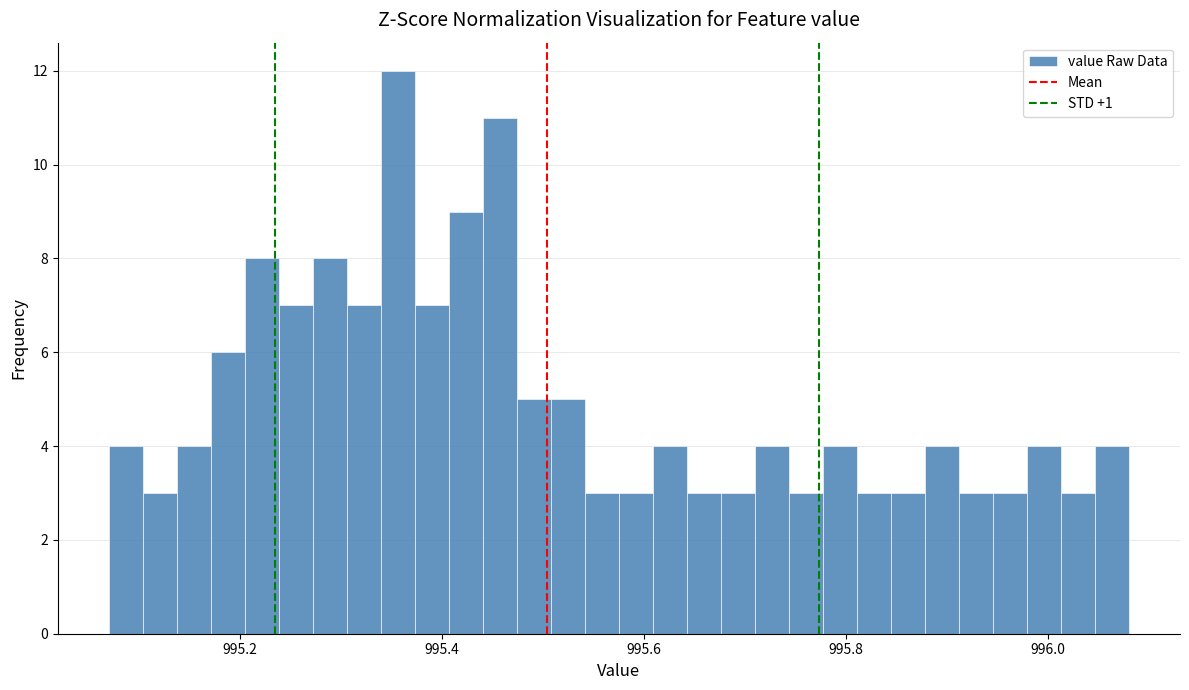

Read against the x-axis, roughly where is the centre of the tallest bar?

995.36